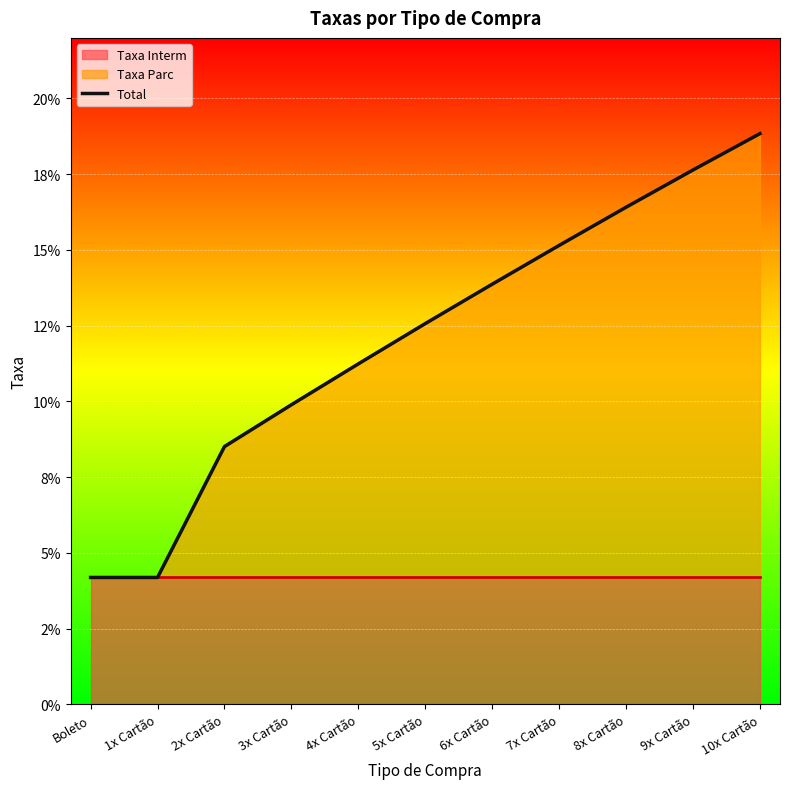

The chart shows a value of 0.1 at 4x Cartão. True or false?

True